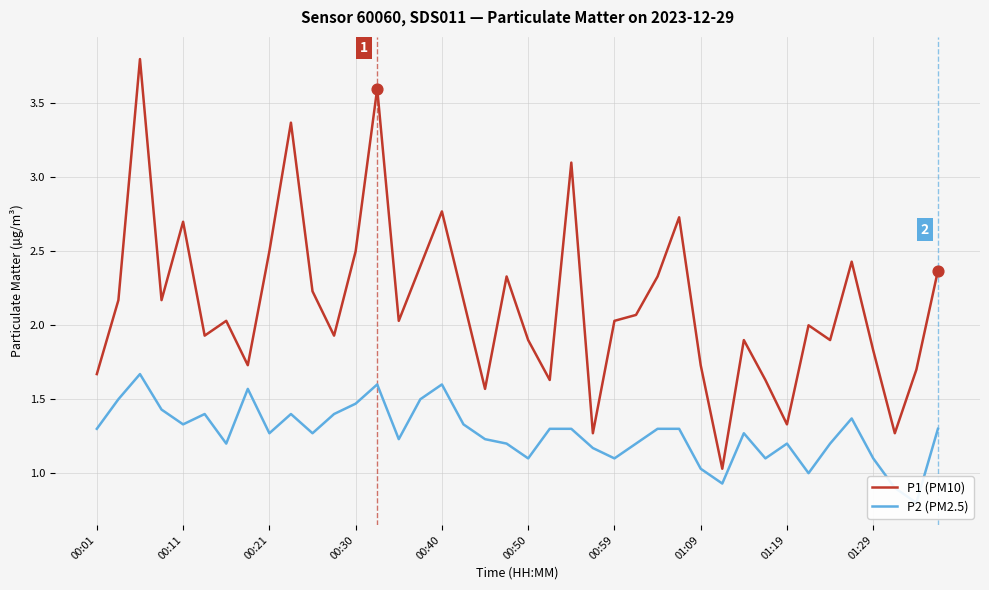

What are all the series names shown in the legend?

P1 (PM10), P2 (PM2.5)